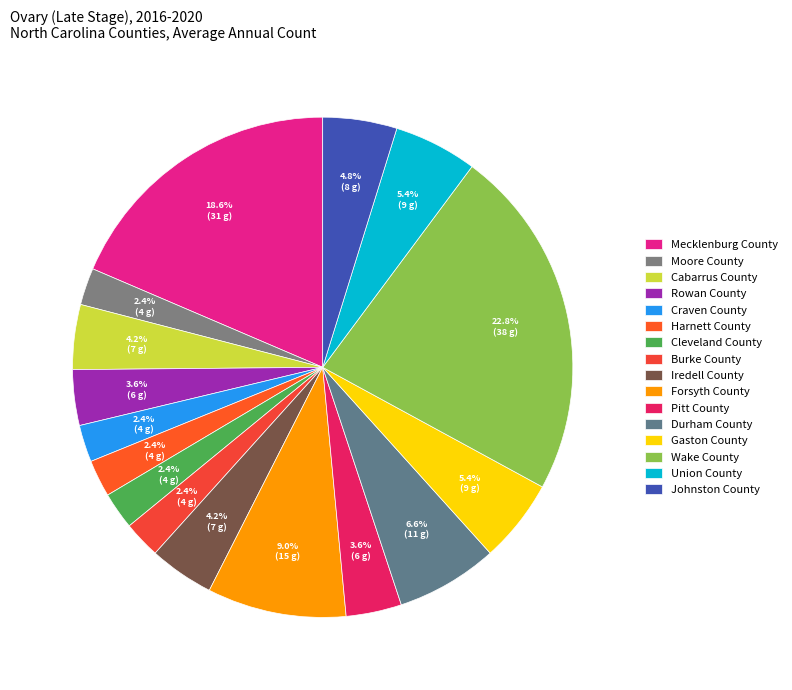

Count the number of slices in the pie.

16